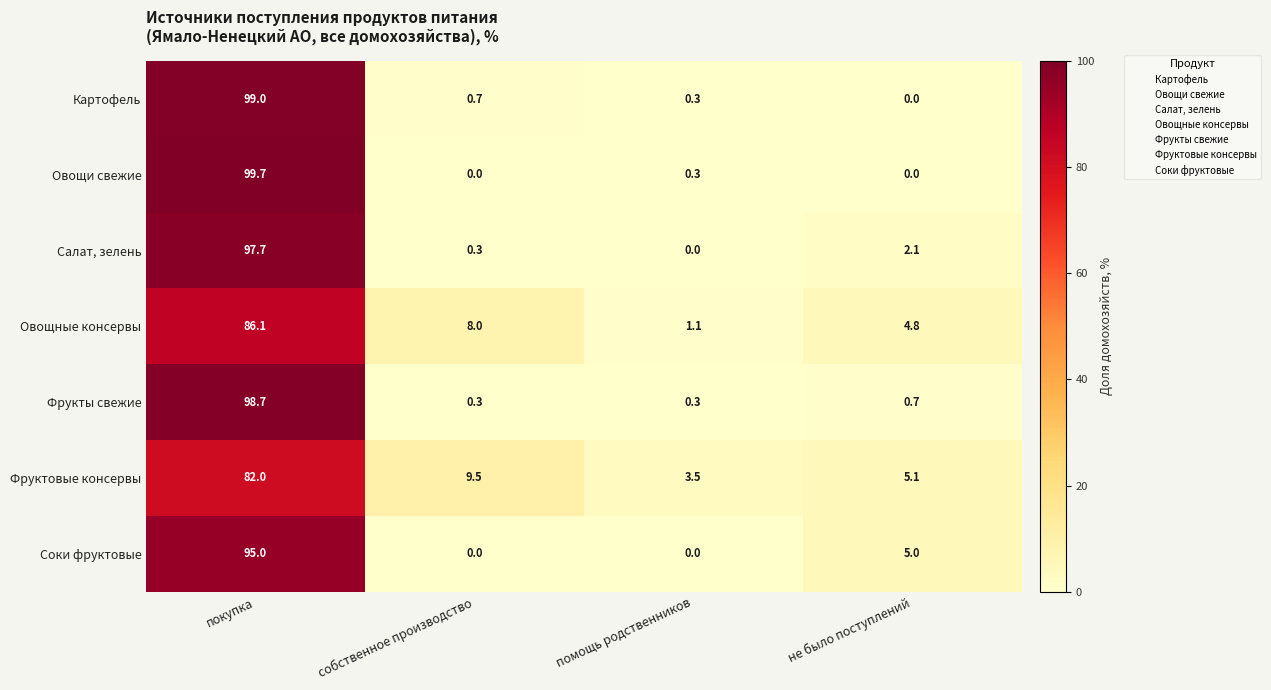

Is it true that Овощные консервы equals 4.8 at не было поступлений?

True